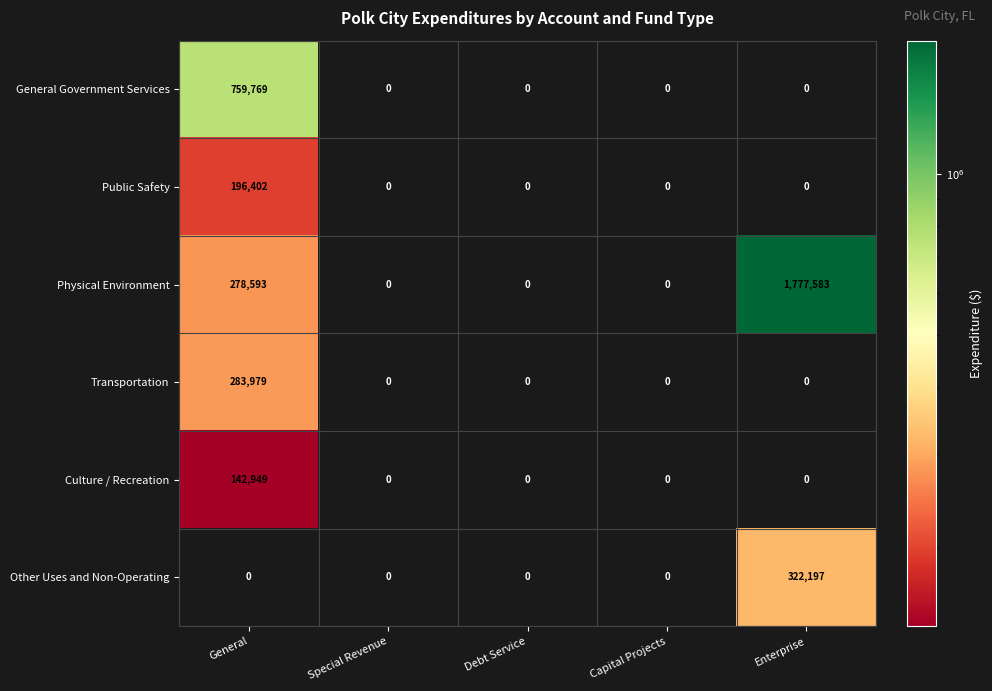

Count the Physical Environment values in the range 0 to 278593.

4